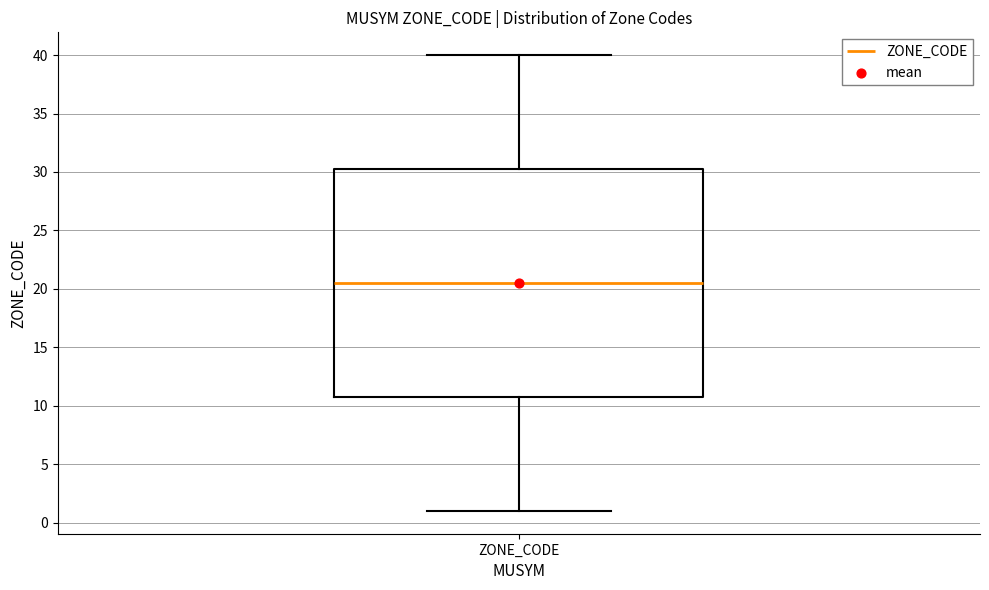

Where does the lower whisker of the box for ZONE_CODE end on the y-axis? The values are not printed on the chart, so give them approximately, as read against the axis.

1.0